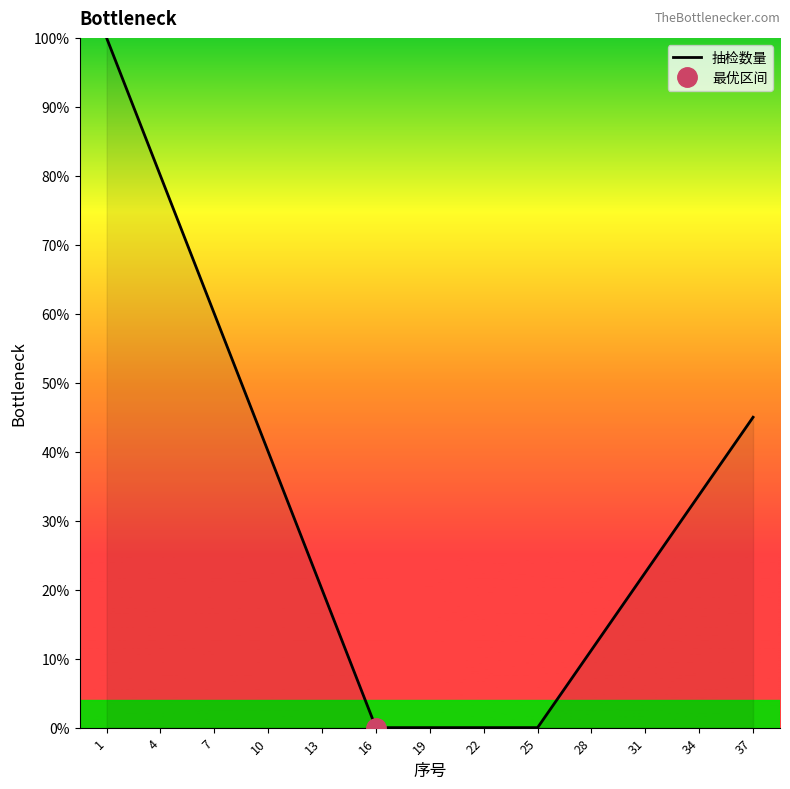

What is the sum of all values?

412.5